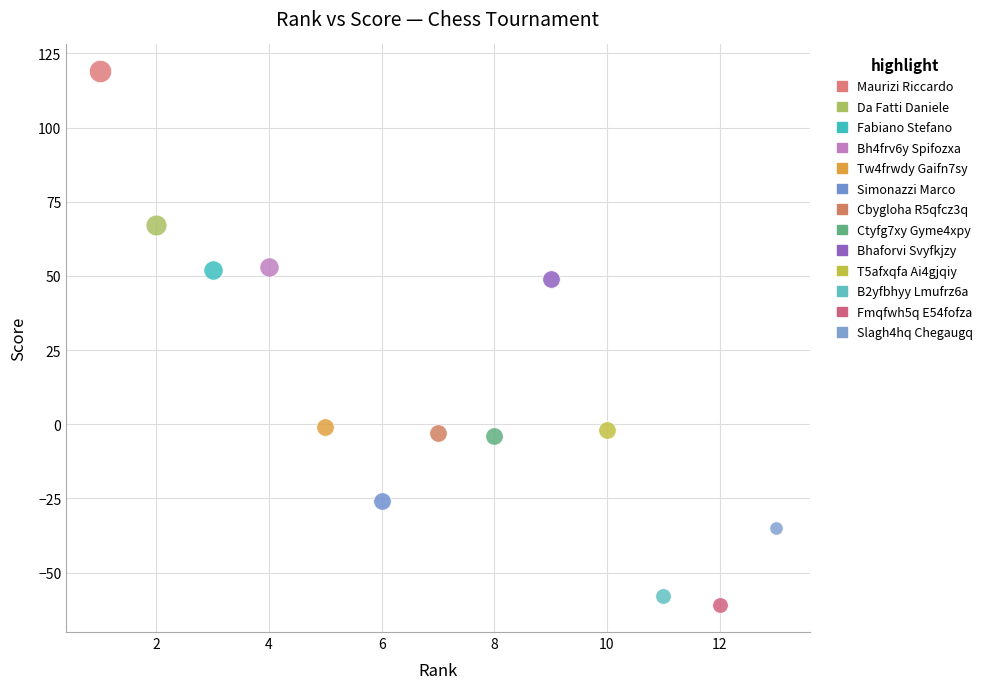

What are all the series names shown in the legend?

Maurizi Riccardo, Da Fatti Daniele, Fabiano Stefano, Bh4frv6y Spifozxa, Tw4frwdy Gaifn7sy, Simonazzi Marco, Cbygloha R5qfcz3q, Ctyfg7xy Gyme4xpy, Bhaforvi Svyfkjzy, T5afxqfa Ai4gjqiy, B2yfbhyy Lmufrz6a, Fmqfwh5q E54fofza, Slagh4hq Chegaugq